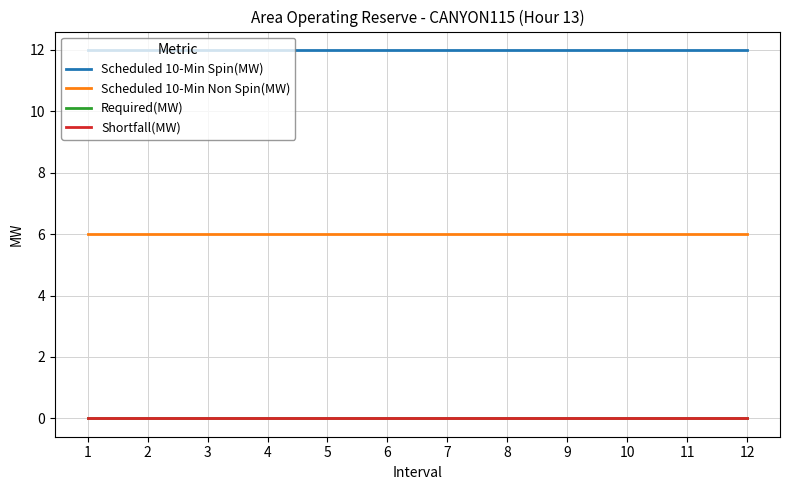

Rank the series at 7 from lowest to highest value.

Required(MW), Shortfall(MW), Scheduled 10-Min Non Spin(MW), Scheduled 10-Min Spin(MW)